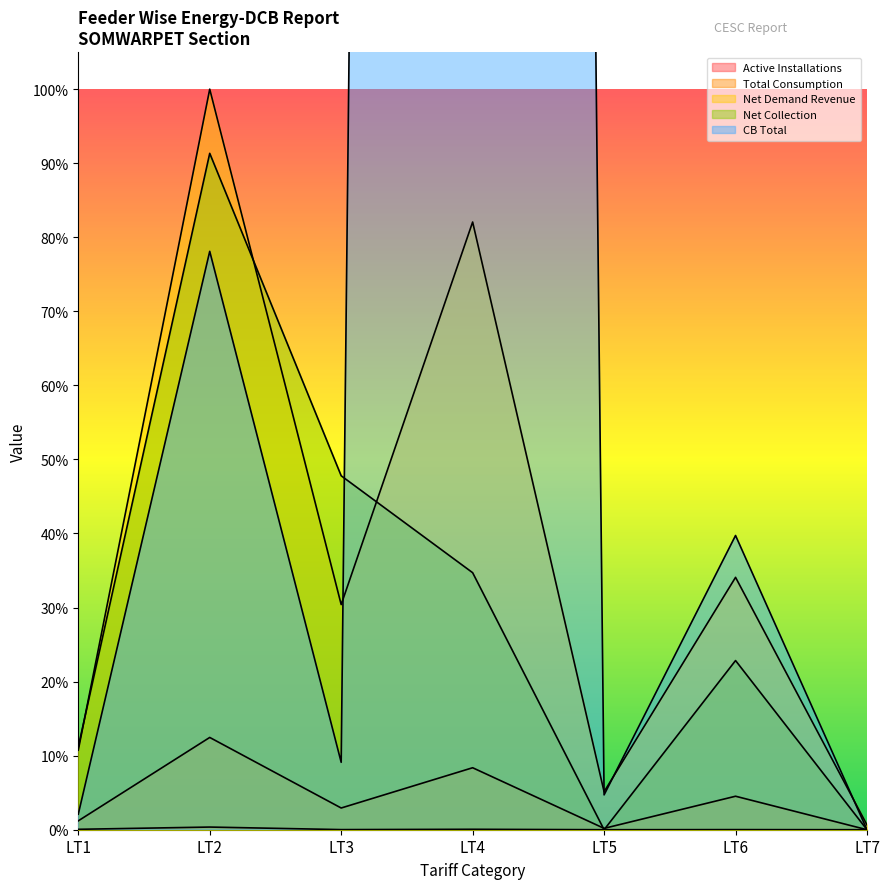

What is the difference between the maximum and minimum values in the Active Installations series?

1220.0